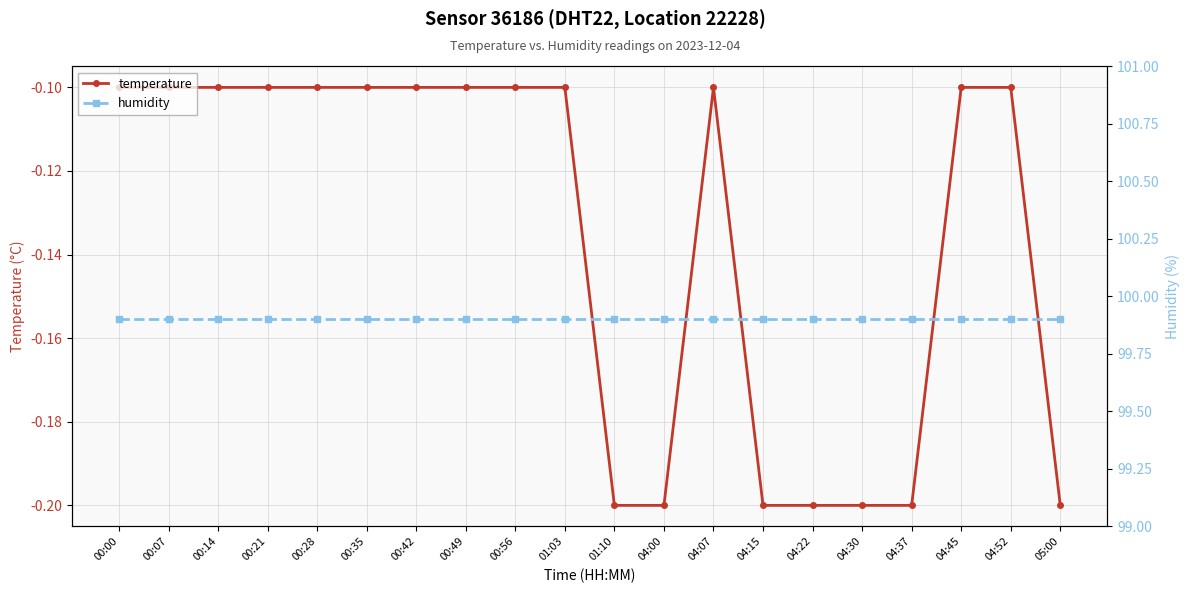

True or false: humidity and temperature cross at least once.

False